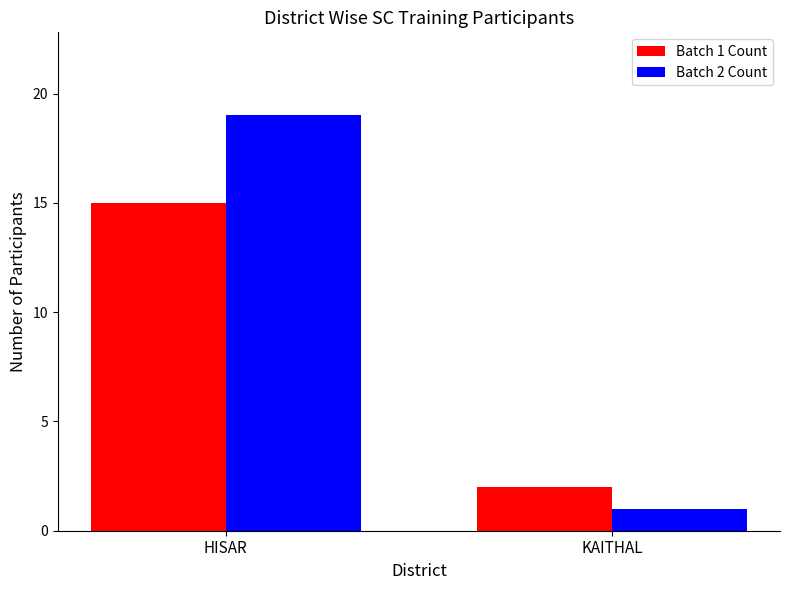

What is the sum of the Batch 2 Count values at KAITHAL and HISAR?

20